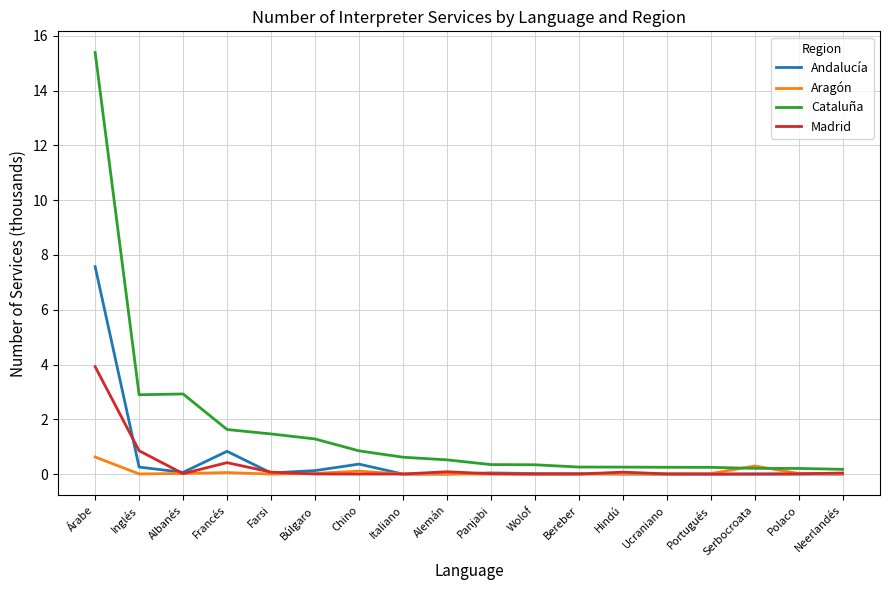

At which label does Aragón reach its peak?

Árabe